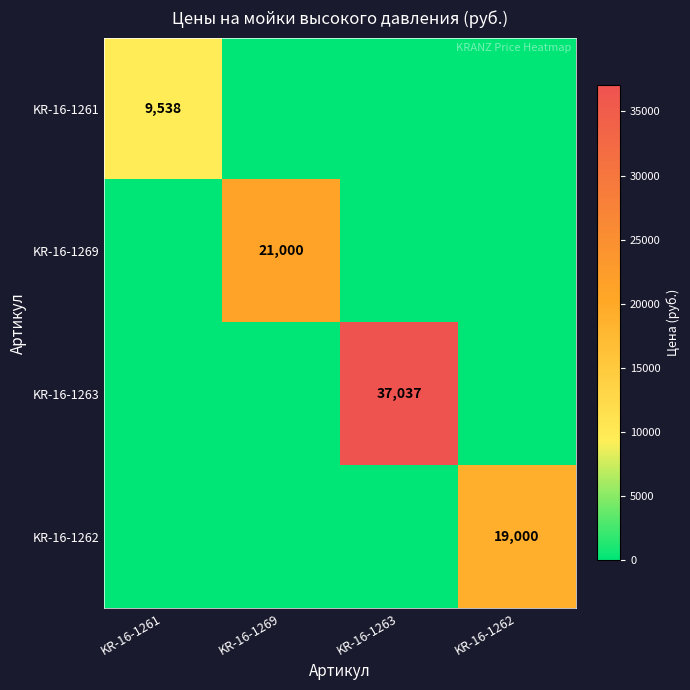

How many categories are shown in the chart?

4